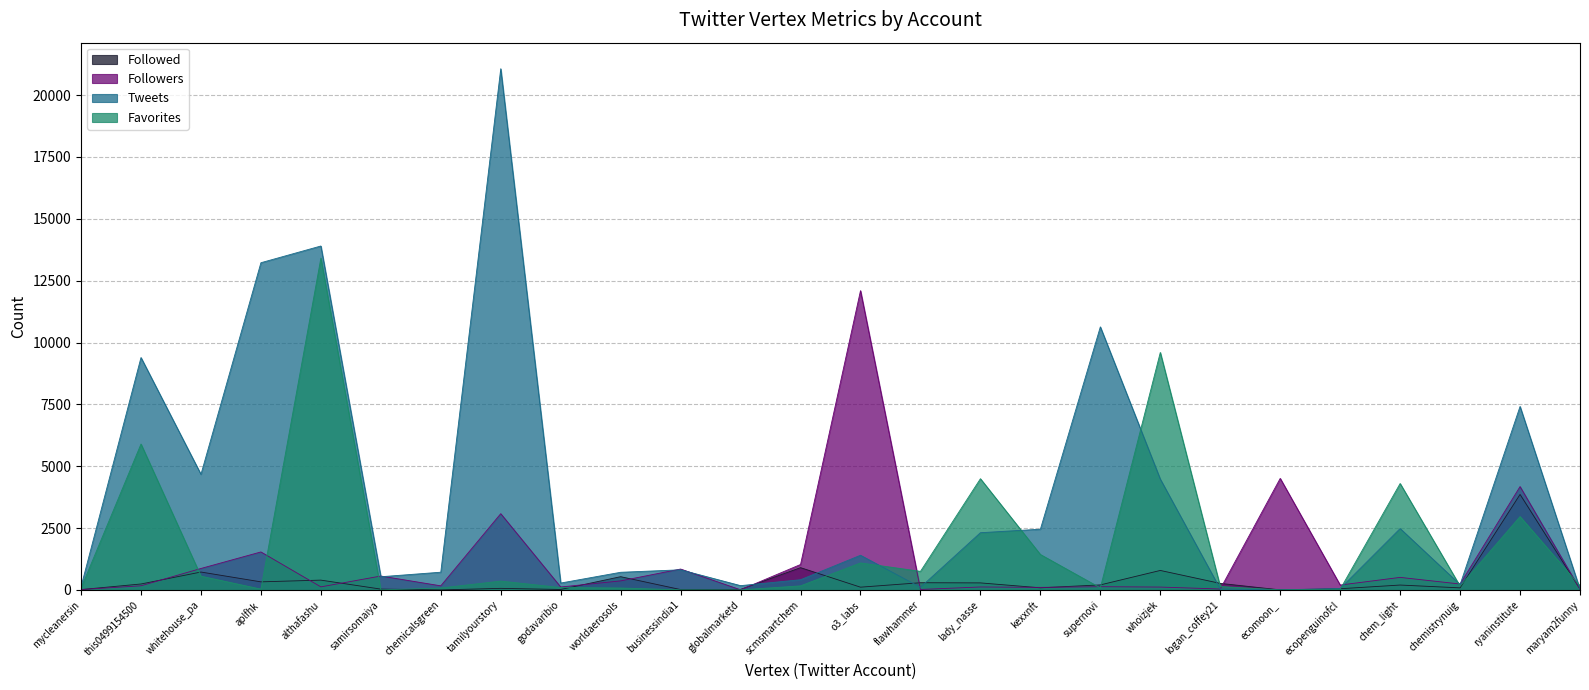

How many data points does each series have?

26